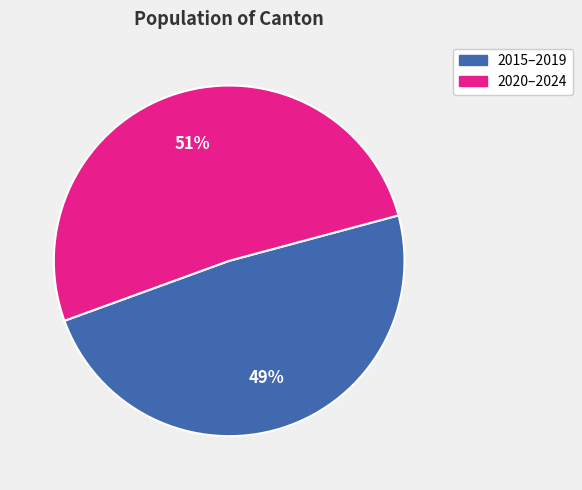

Does any single category account for the majority?

Yes